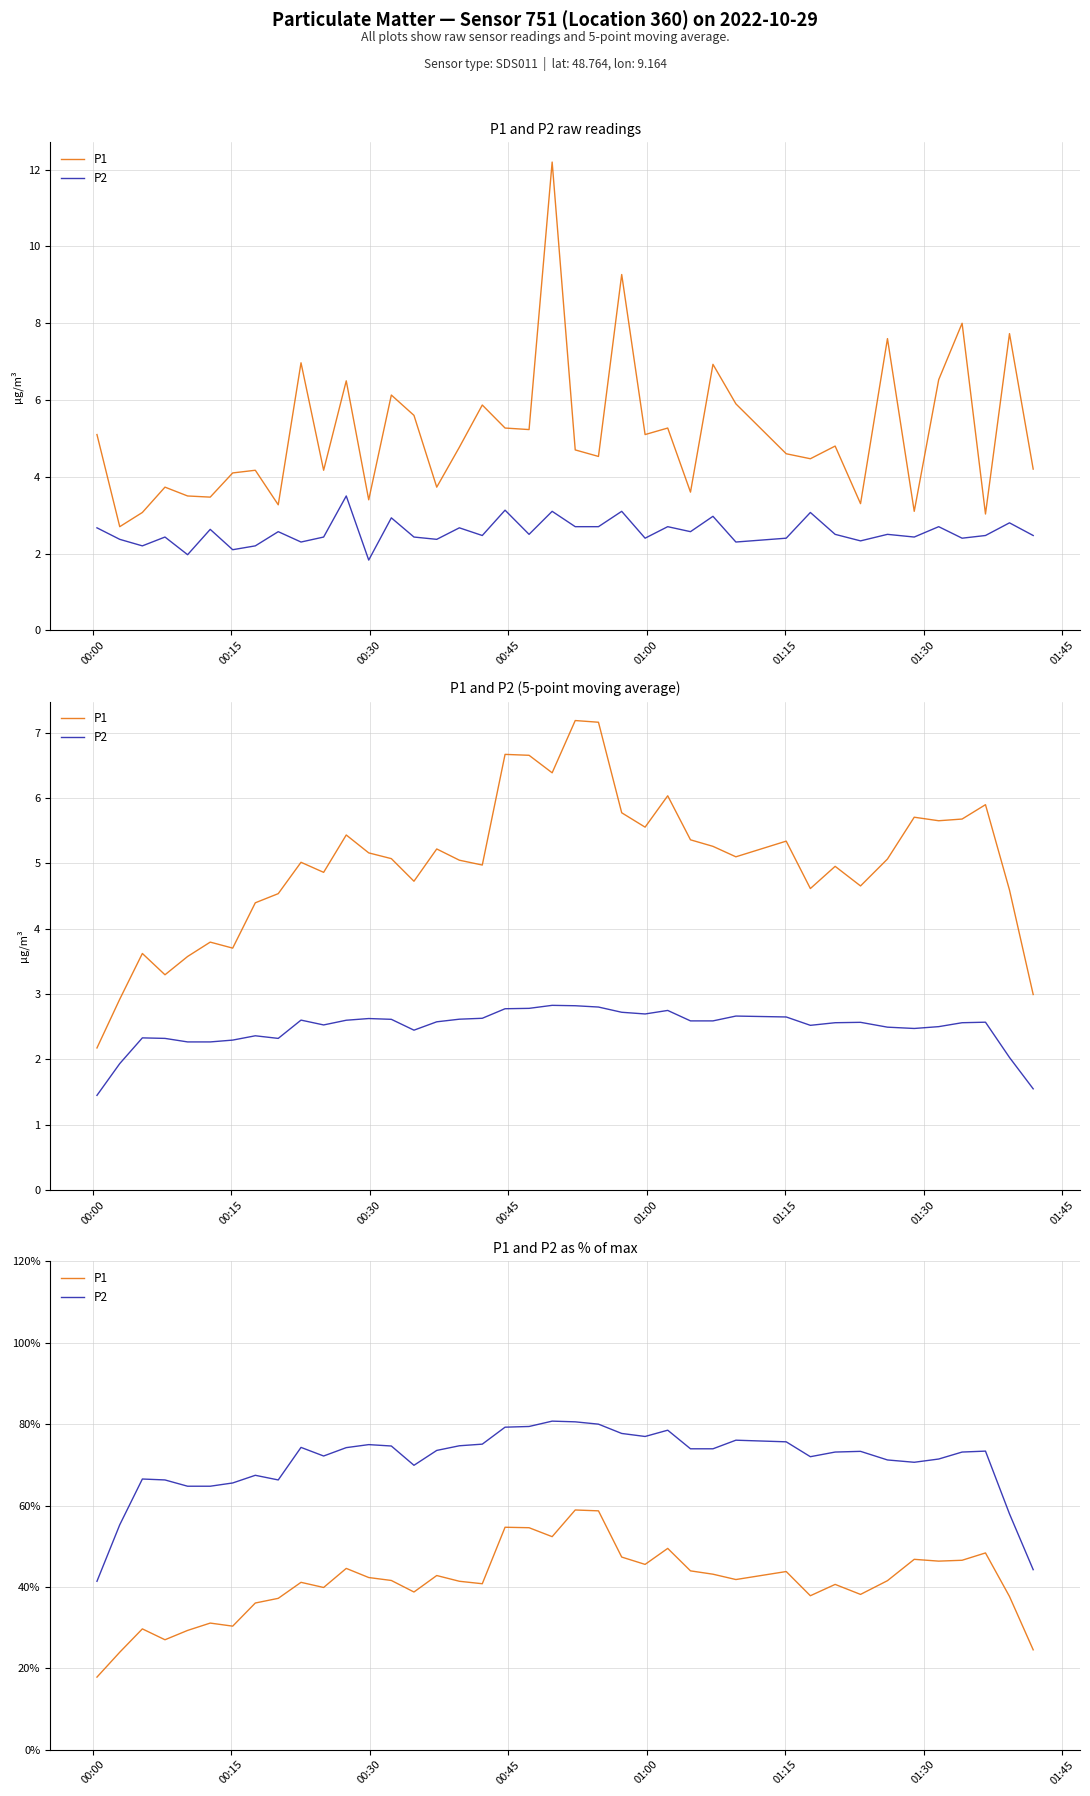

How many lines are shown in the chart?

2